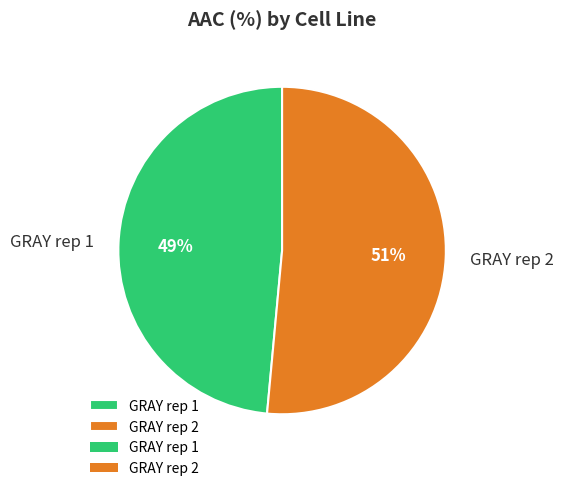

Rank the categories by value from lowest to highest.

GRAY rep 1, GRAY rep 2